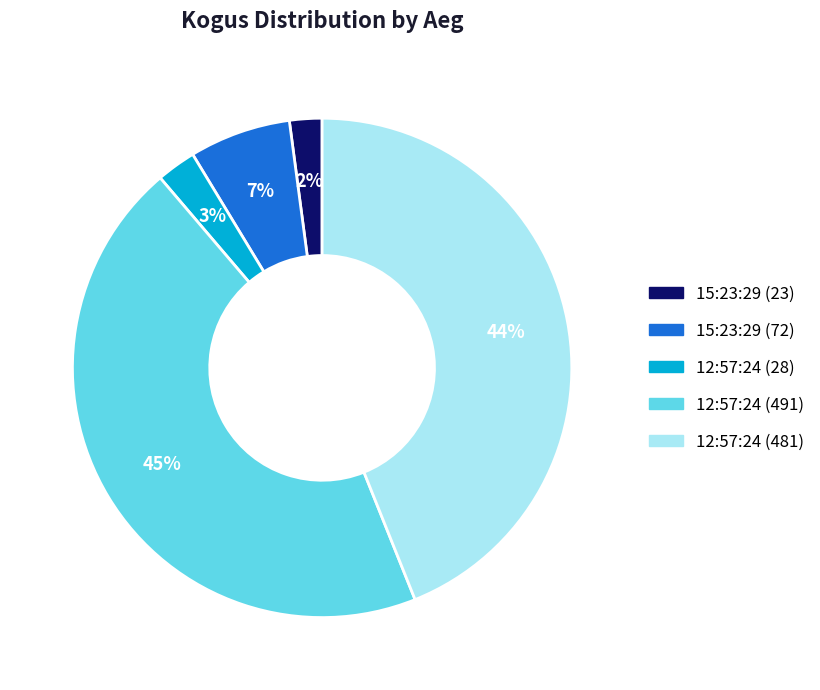

How many slices are in this pie chart?

5